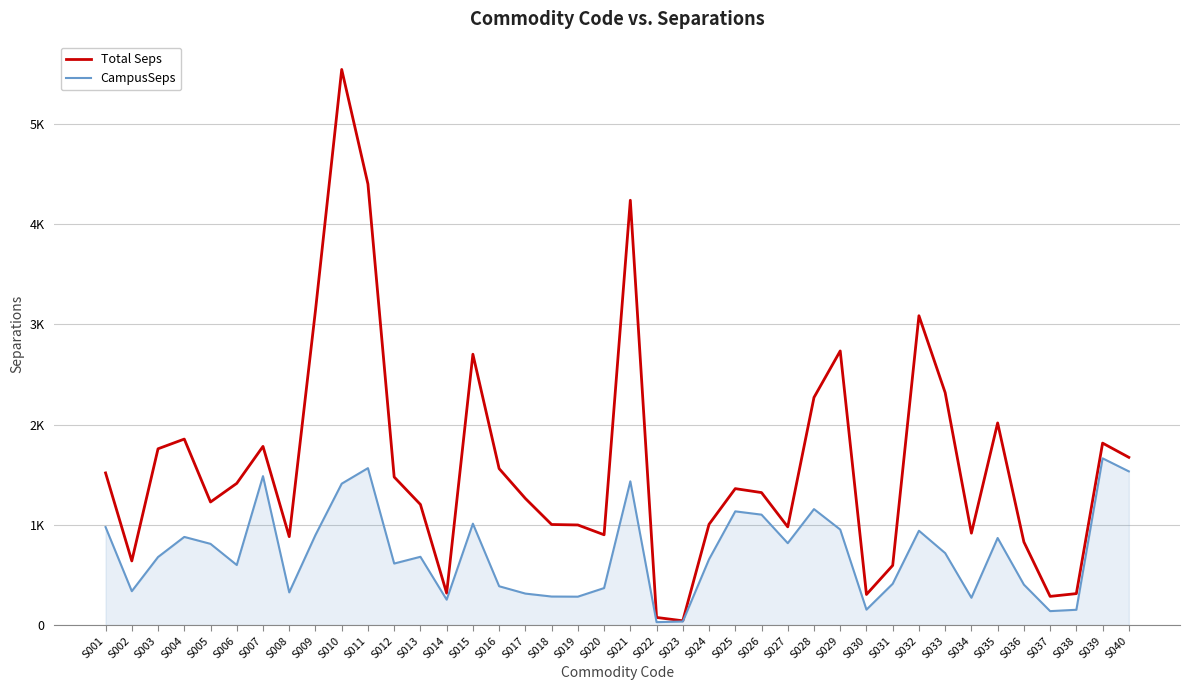

List the series in order of their peak value, highest first.

Total Seps, CampusSeps